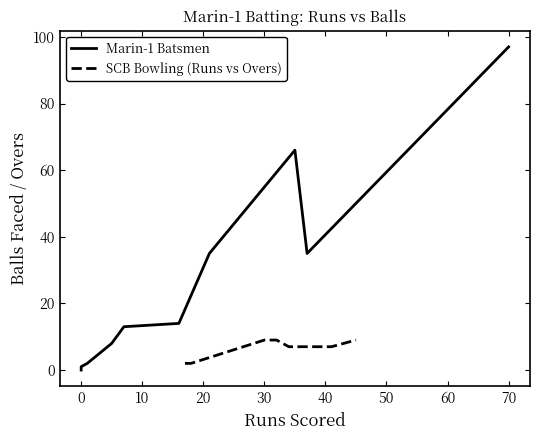

What is the maximum value for SCB Bowling (Runs vs Overs)?

9